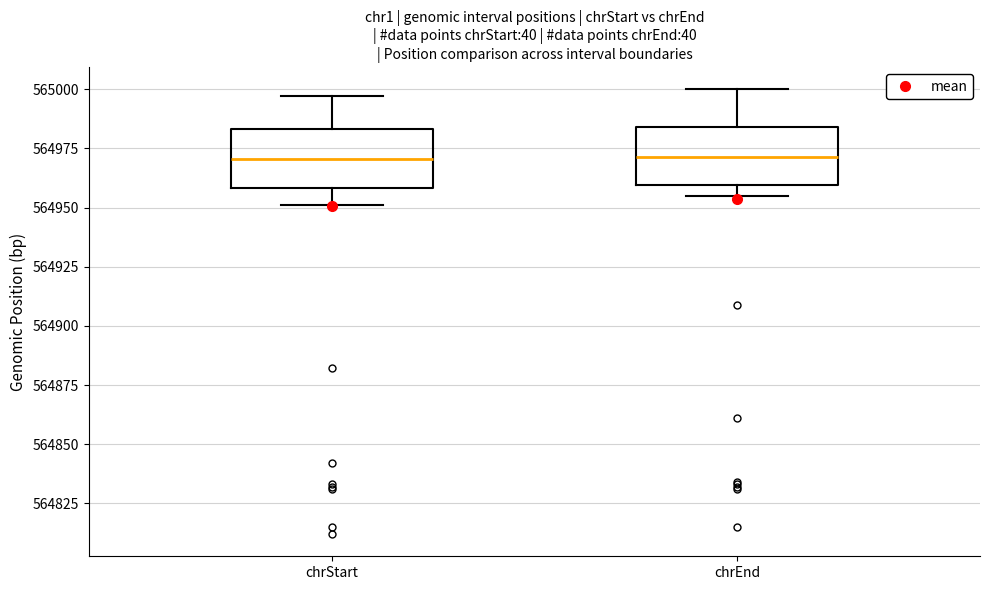

Where does the upper whisker of the box for chrStart end on the y-axis? The values are not printed on the chart, so give them approximately, as read against the axis.

564995